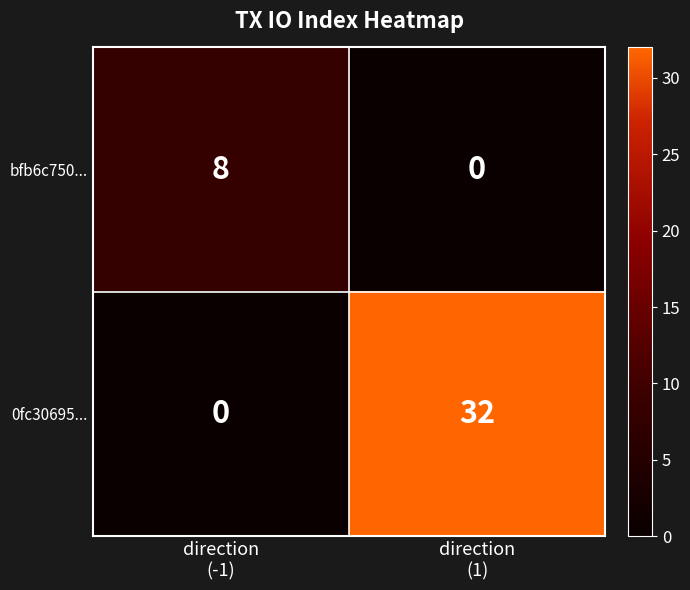

List the series in order of their overall mean, lowest first.

bfb6c750..., 0fc30695...